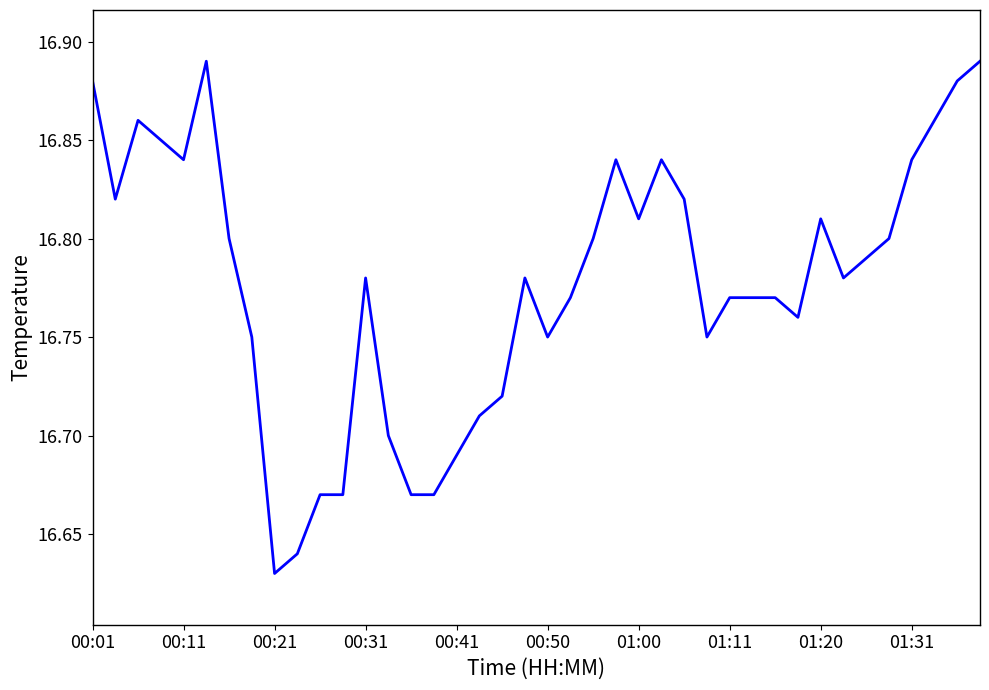

What is the difference between the maximum and minimum values?

0.3